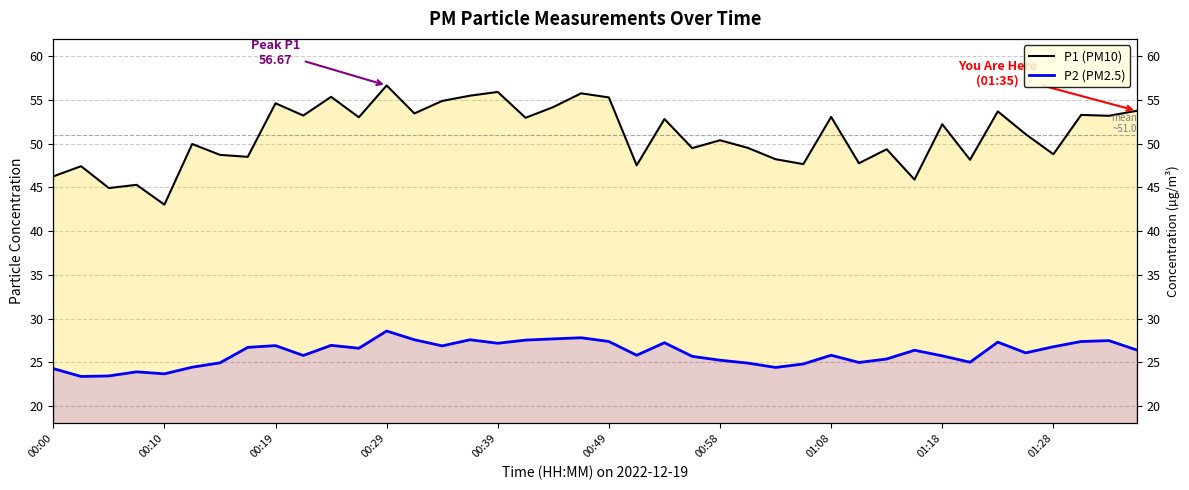

Rank the series at 37 from lowest to highest value.

P2 (PM2.5), P1 (PM10)